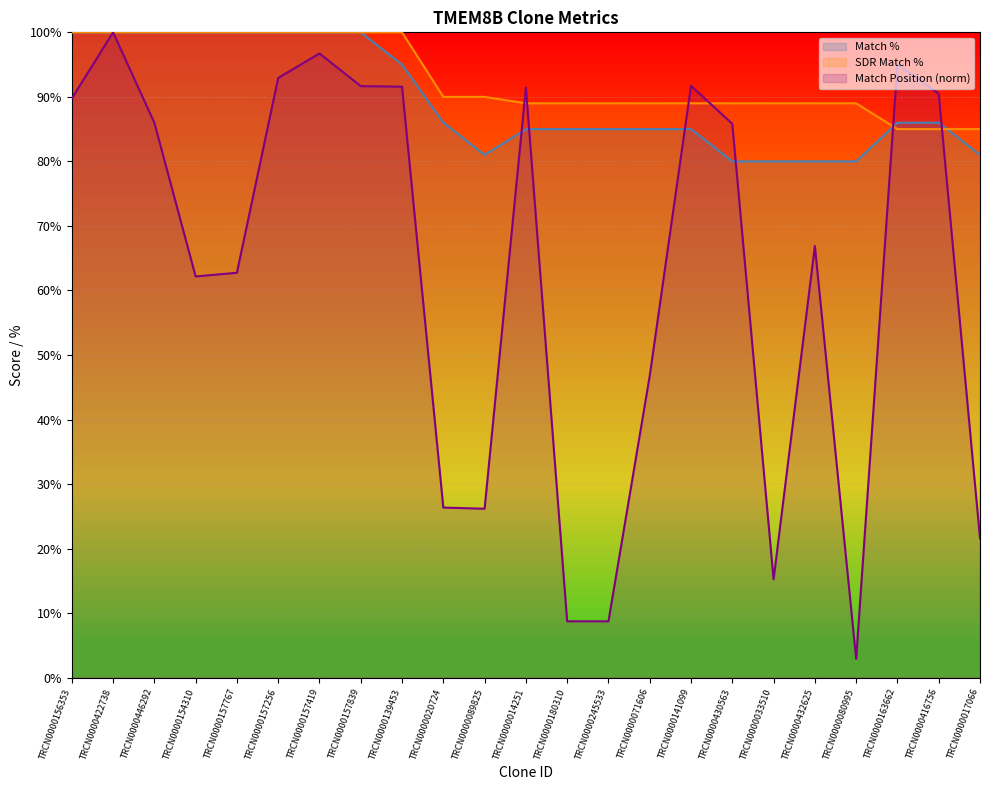

True or false: Match Position and SDR Match % cross at least once.

True